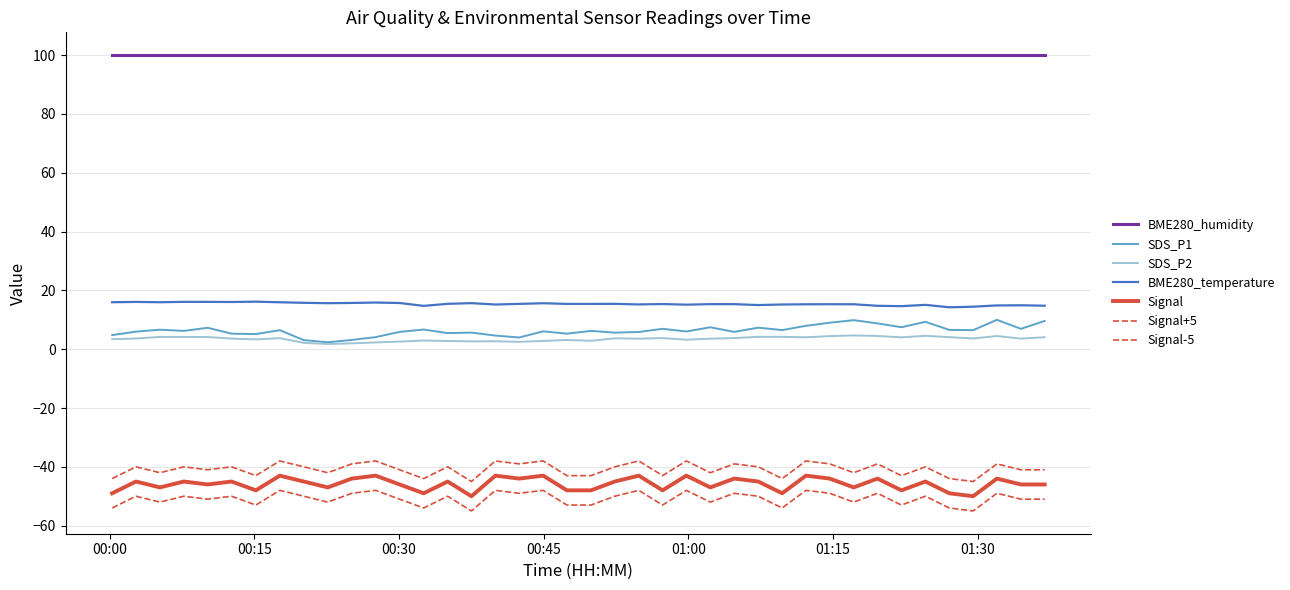

Does the chart display data point markers on the line(s)?

No